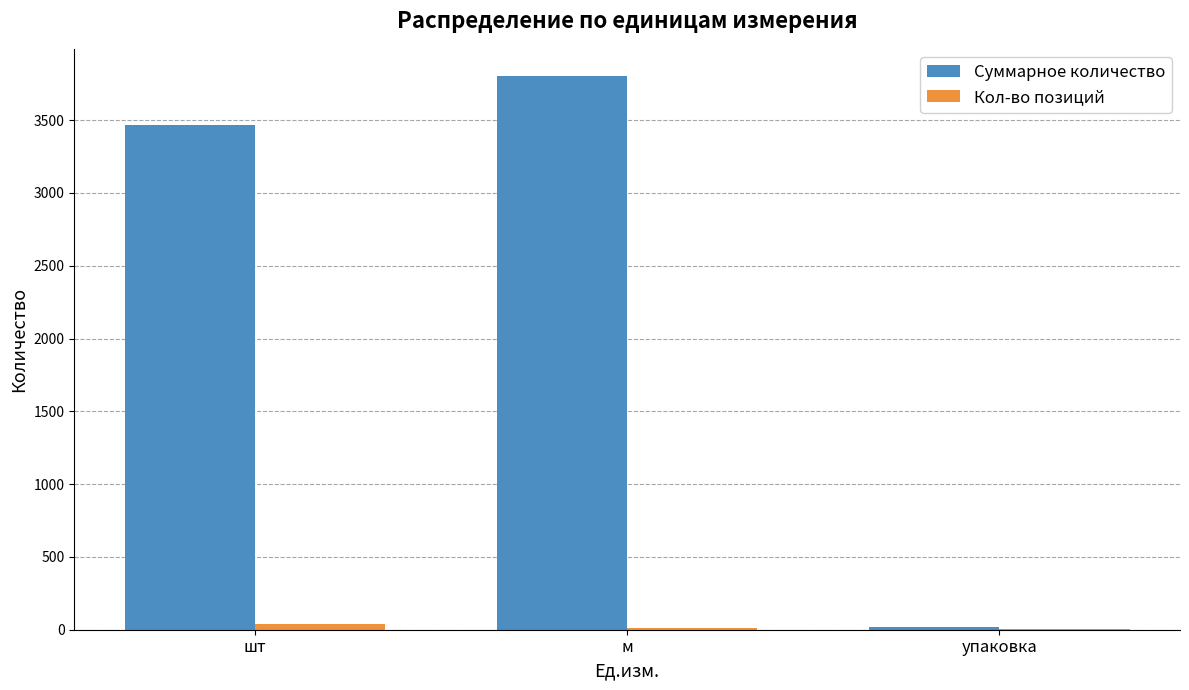

What is the sum of all Кол-во позиций values?

54